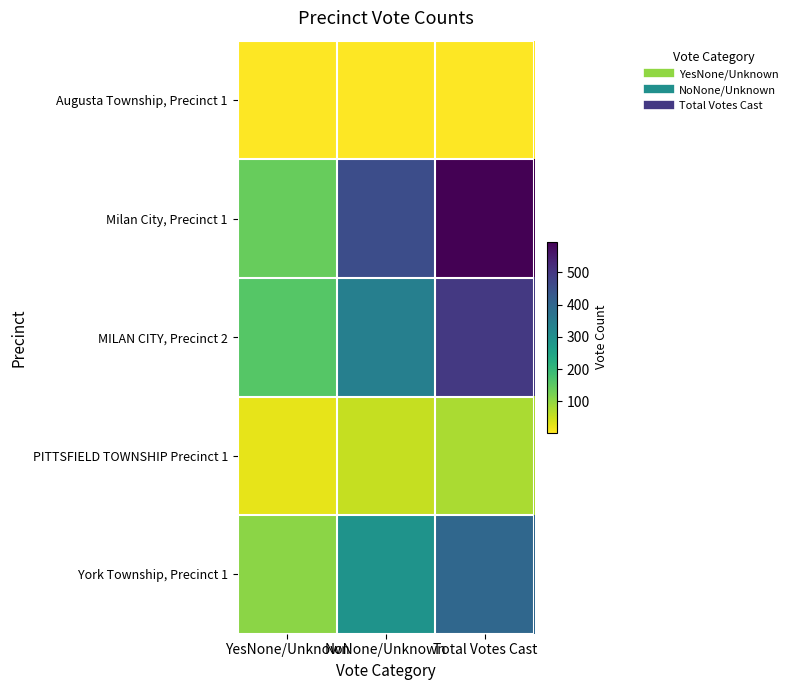

Rank the series by their maximum value, from highest to lowest.

Milan City, Precinct 1, MILAN CITY, Precinct 2, York Township, Precinct 1, PITTSFIELD TOWNSHIP Precinct 1, Augusta Township, Precinct 1